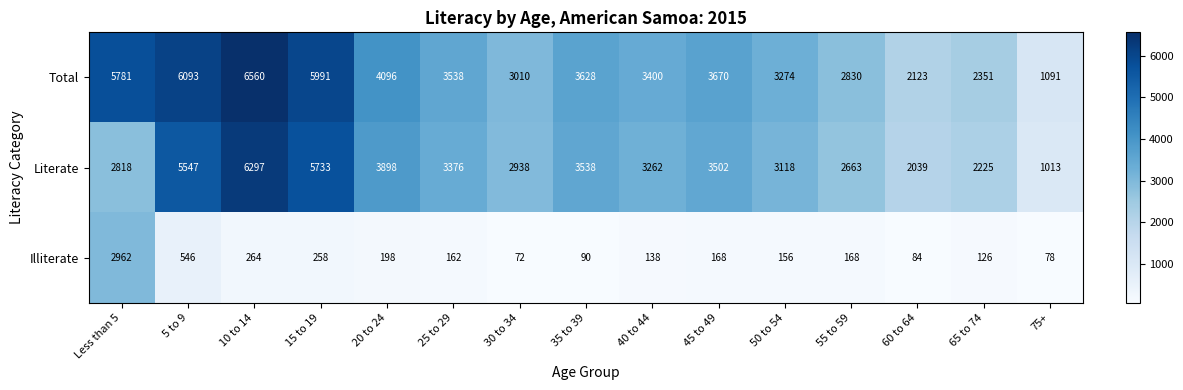

What is the sum of the Literate values at 55 to 59 and Less than 5?

5481